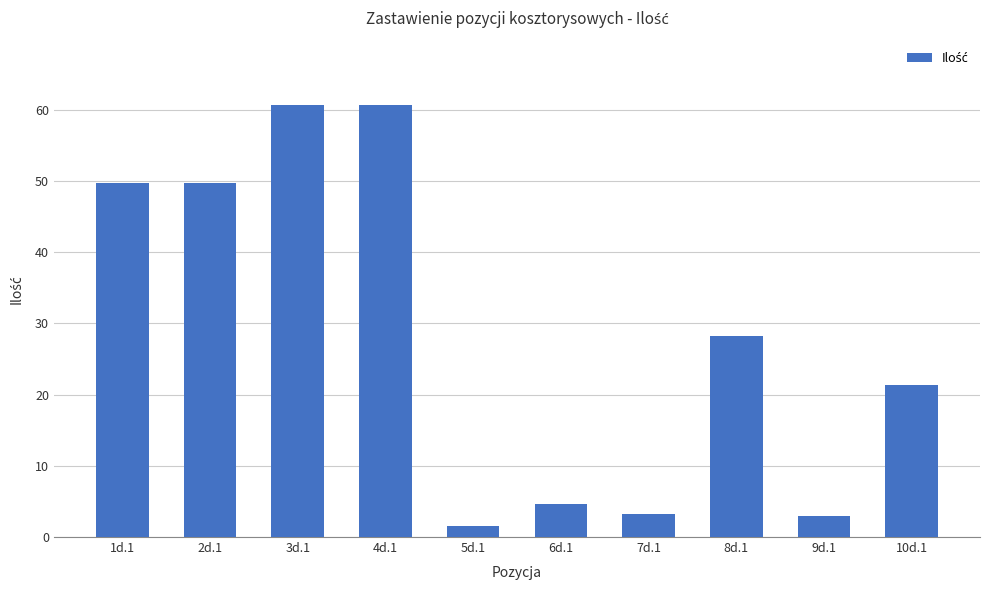

Are the bars grouped side by side (vs. stacked)?

No